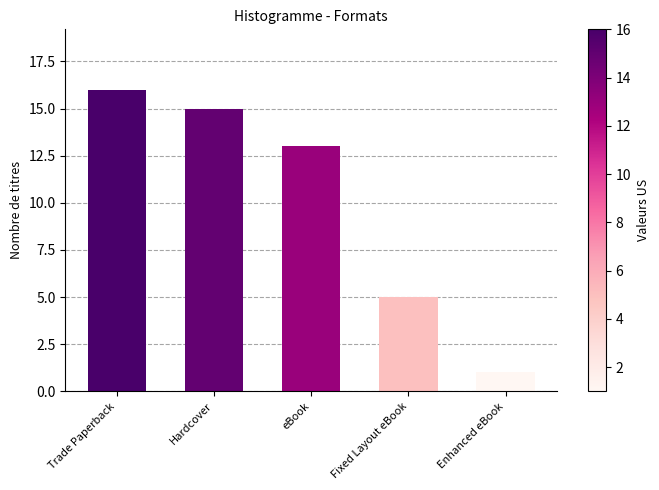

What is the value of the 5th bar from the left?

1